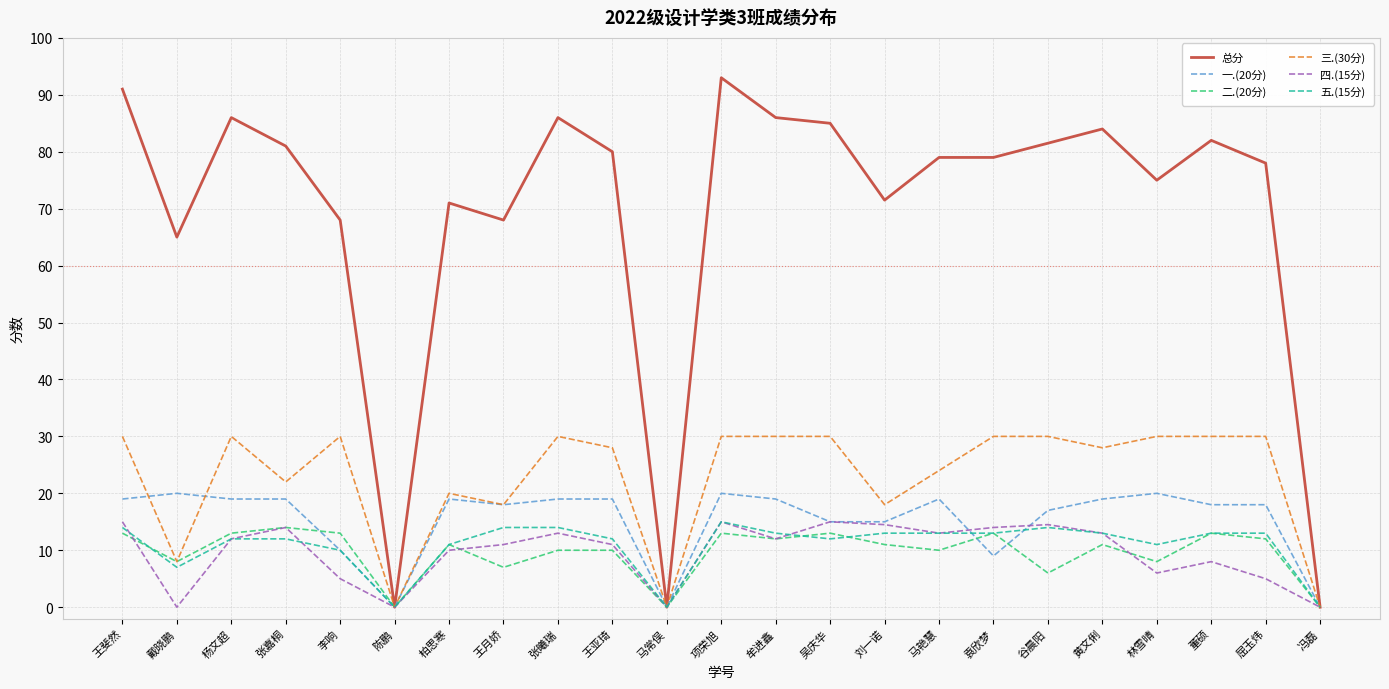

Is the value of 总分 at 张嘉桐 greater than the value of 四.(15分) at 谷晨阳?

Yes